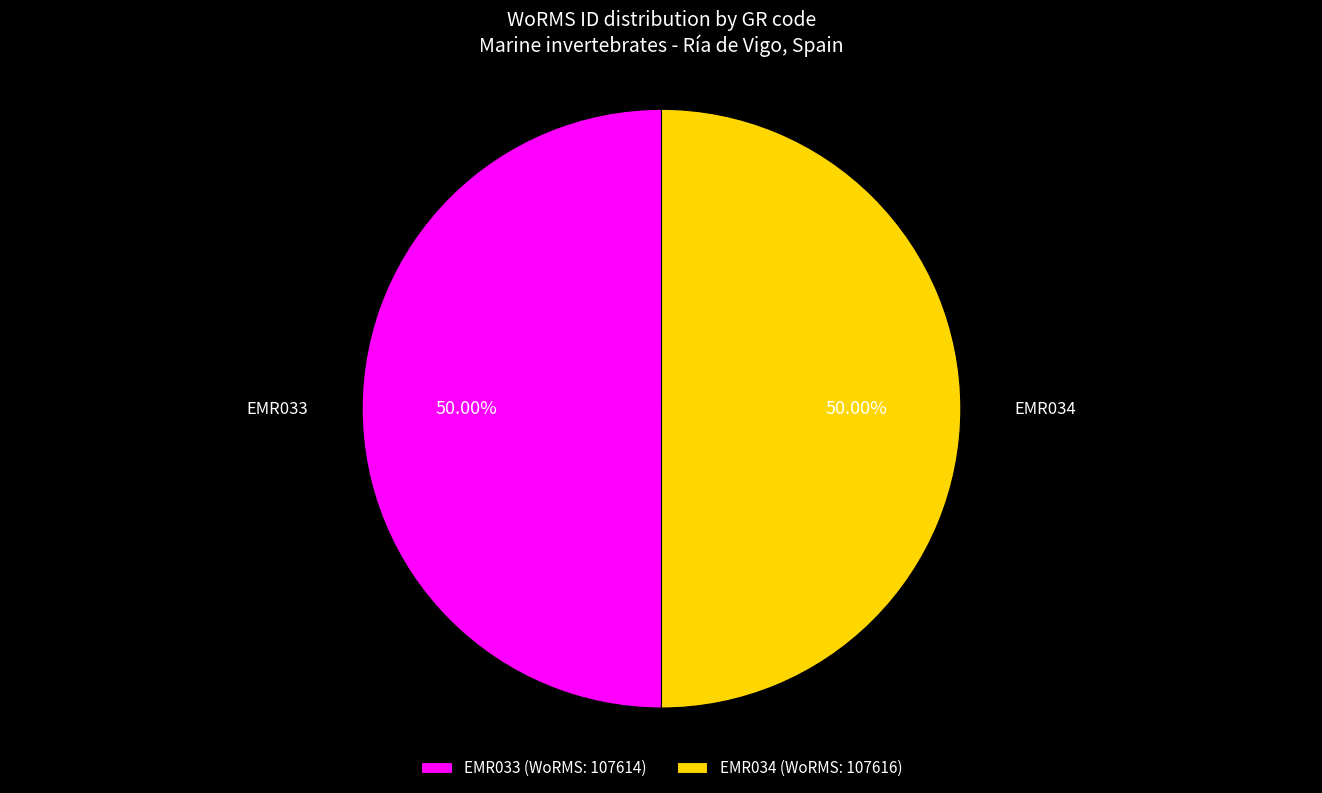

Approximately how many times larger is the value at EMR034 compared to EMR033?

1.0